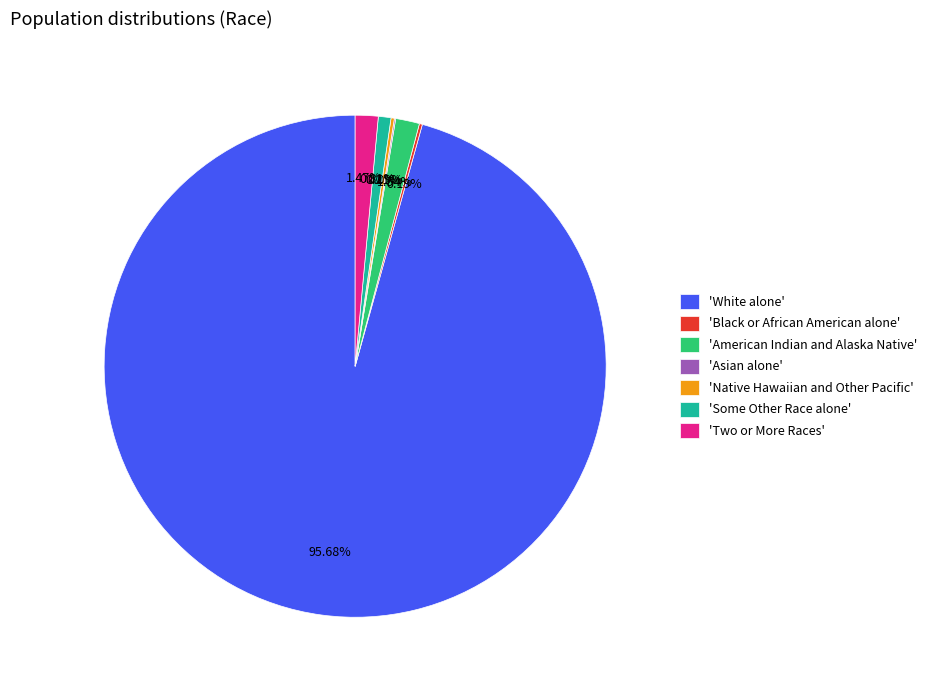

What is the largest slice in the pie chart?

'White alone'